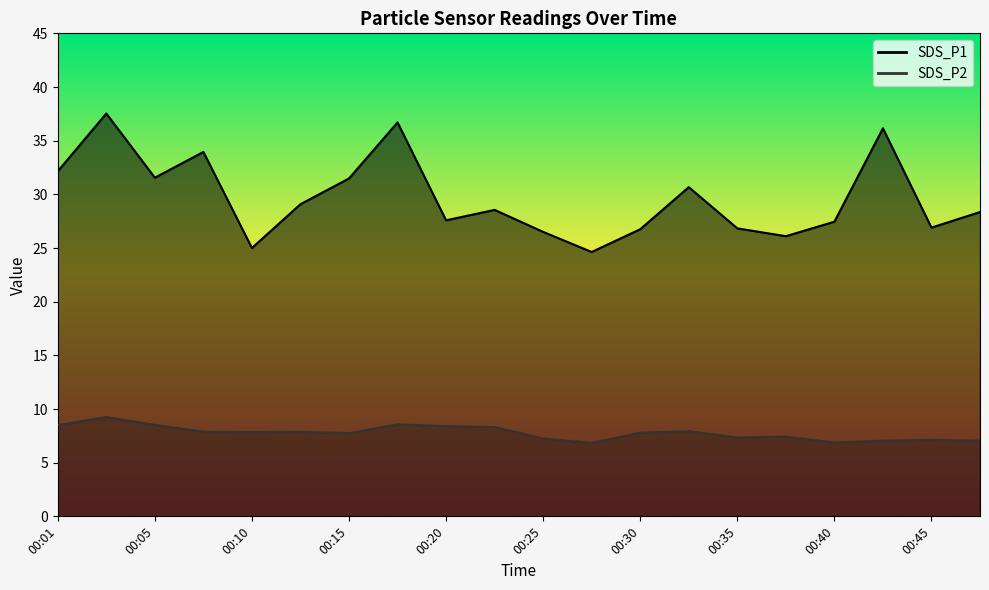

True or false: SDS_P1 has more than 0 points higher than both neighbors.

True